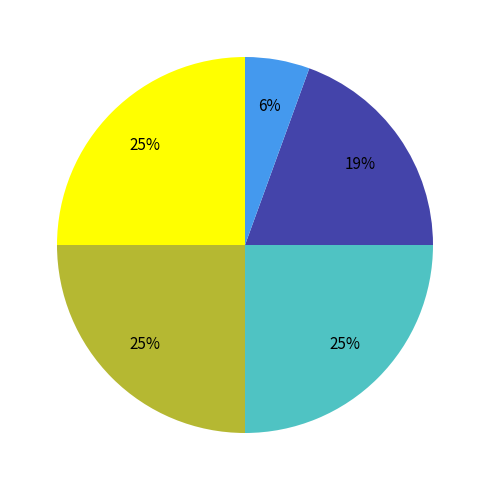

To the nearest percent, what is the average slice percentage?

20%